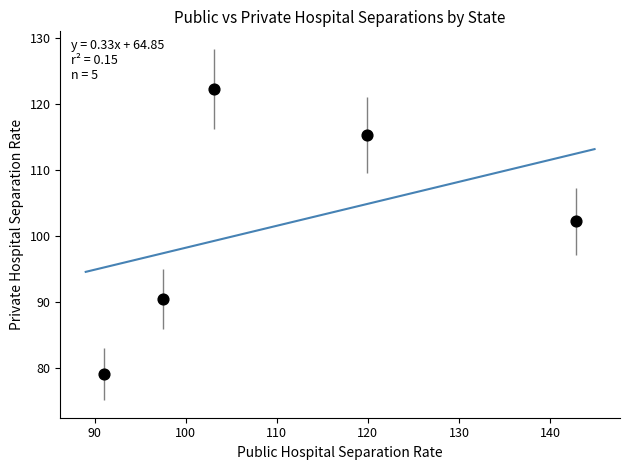

What is the average X value?

110.9